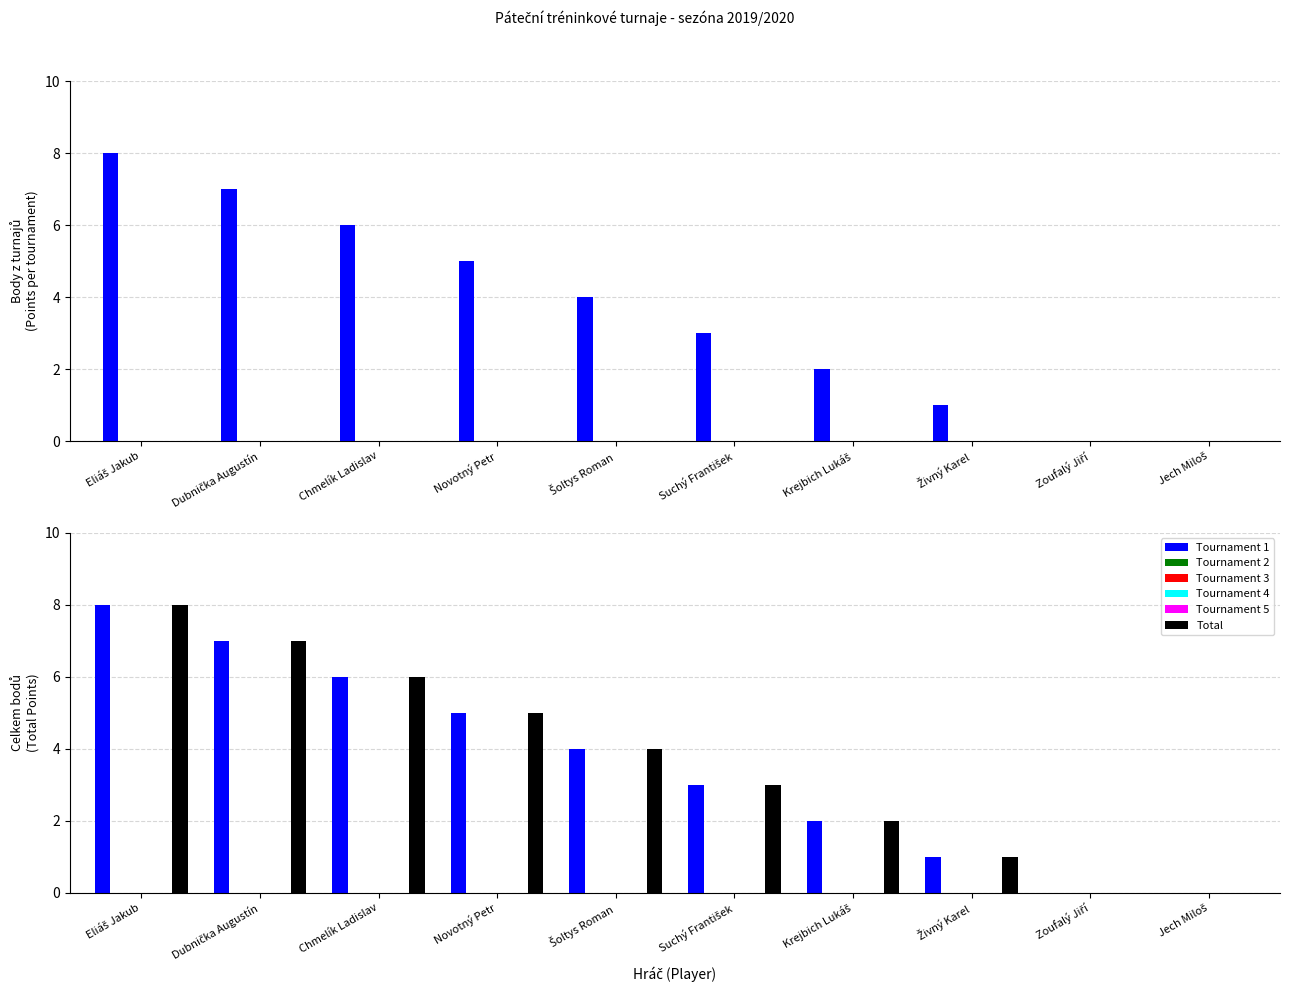

Count the Tournament 1 values in the range 1 to 6.

6